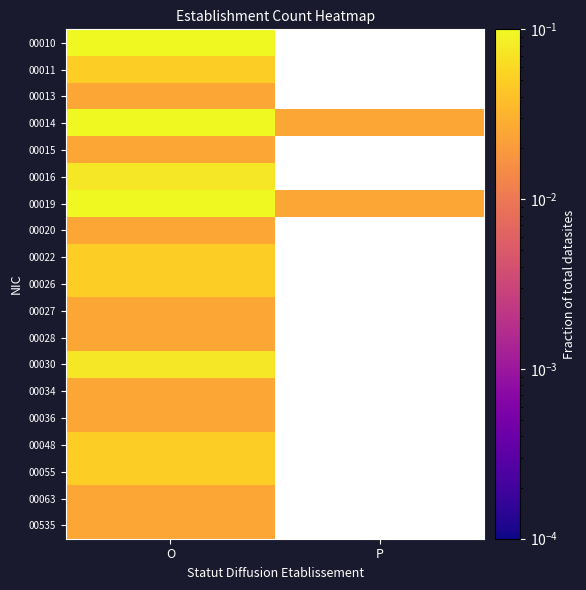

Rank the categories by 00027 value from highest to lowest.

O, P